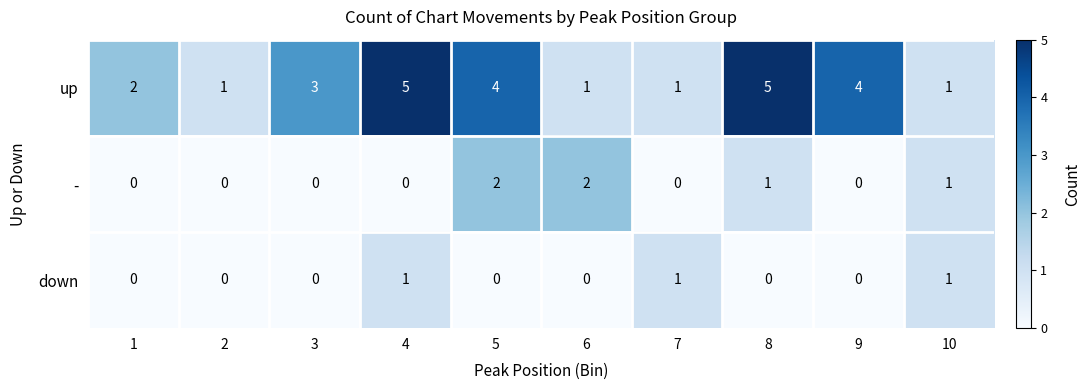

List the series in order of their peak value, lowest first.

down, -, up